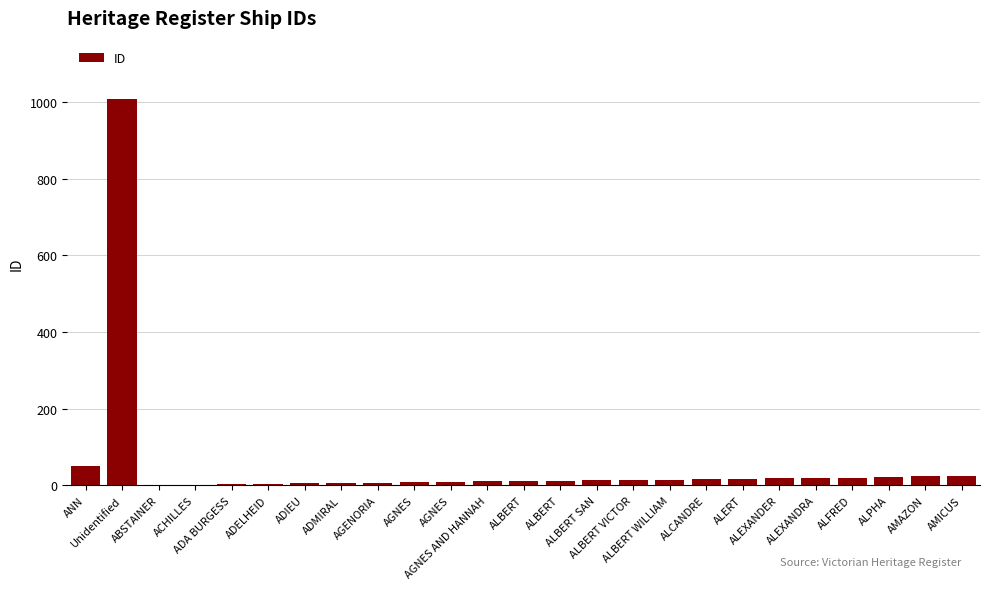

What is the label of the 8th bar from the right?

ALCANDRE